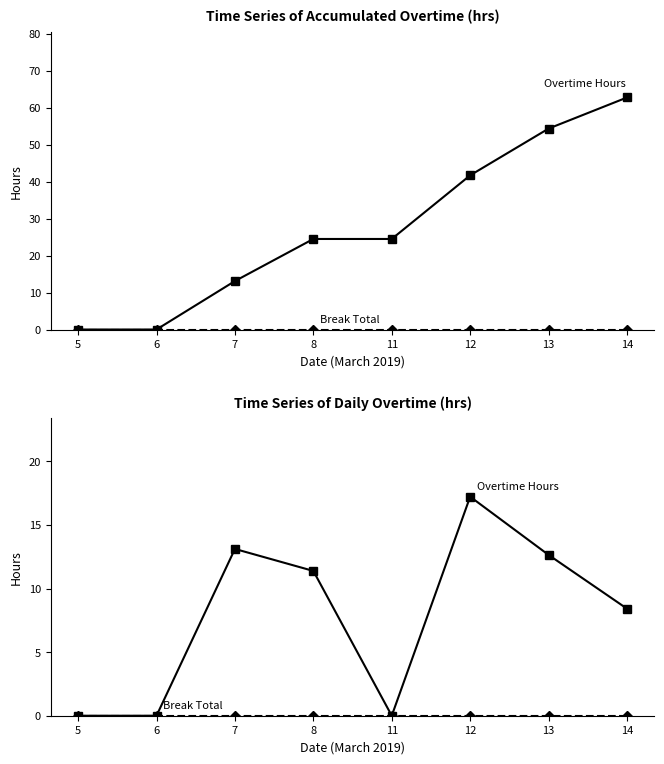

Which series has the largest total across all categories?

Overtime Hours